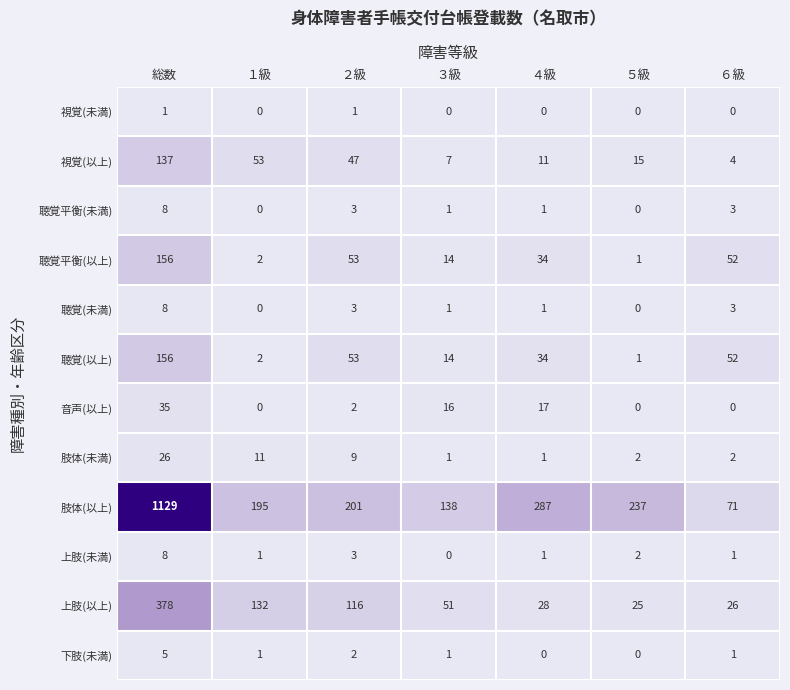

How many distinct data groups are displayed?

12